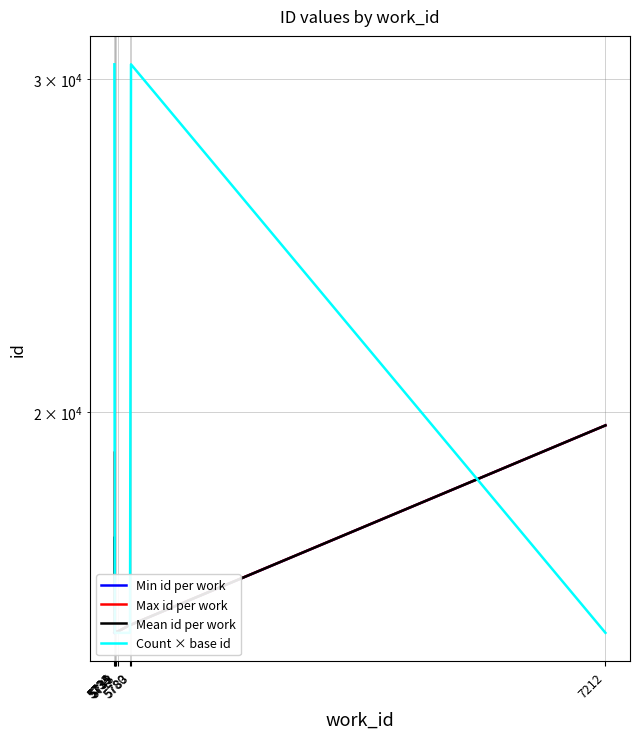

True or false: Mean id per work and Min id per work cross at least once.

False